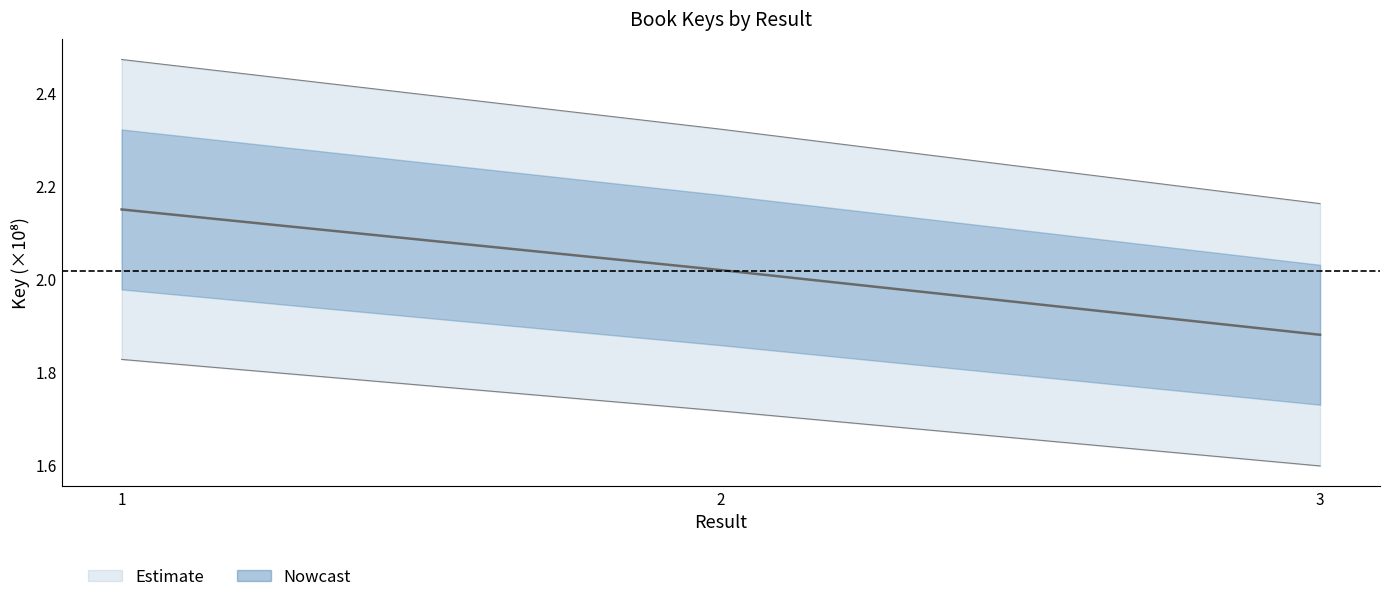

What is the difference between the maximum and second lowest values?

0.1